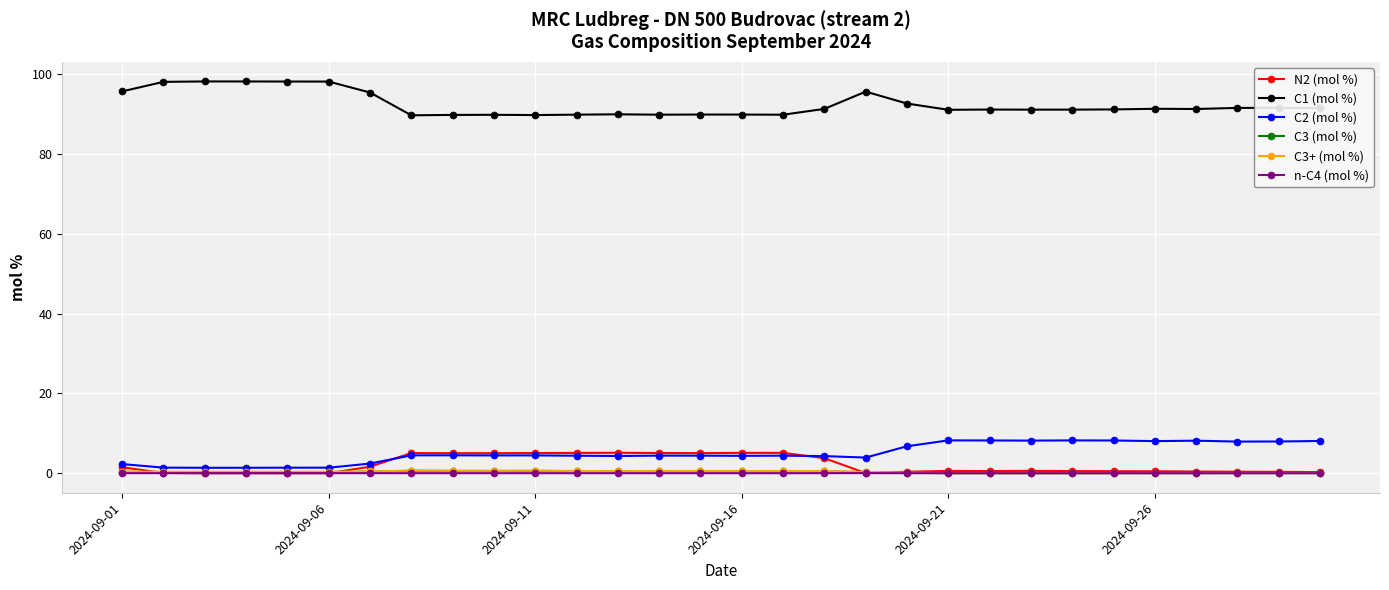

After their last crossing, which series has the higher values: C2 (mol %) or N2 (mol %)?

C2 (mol %)